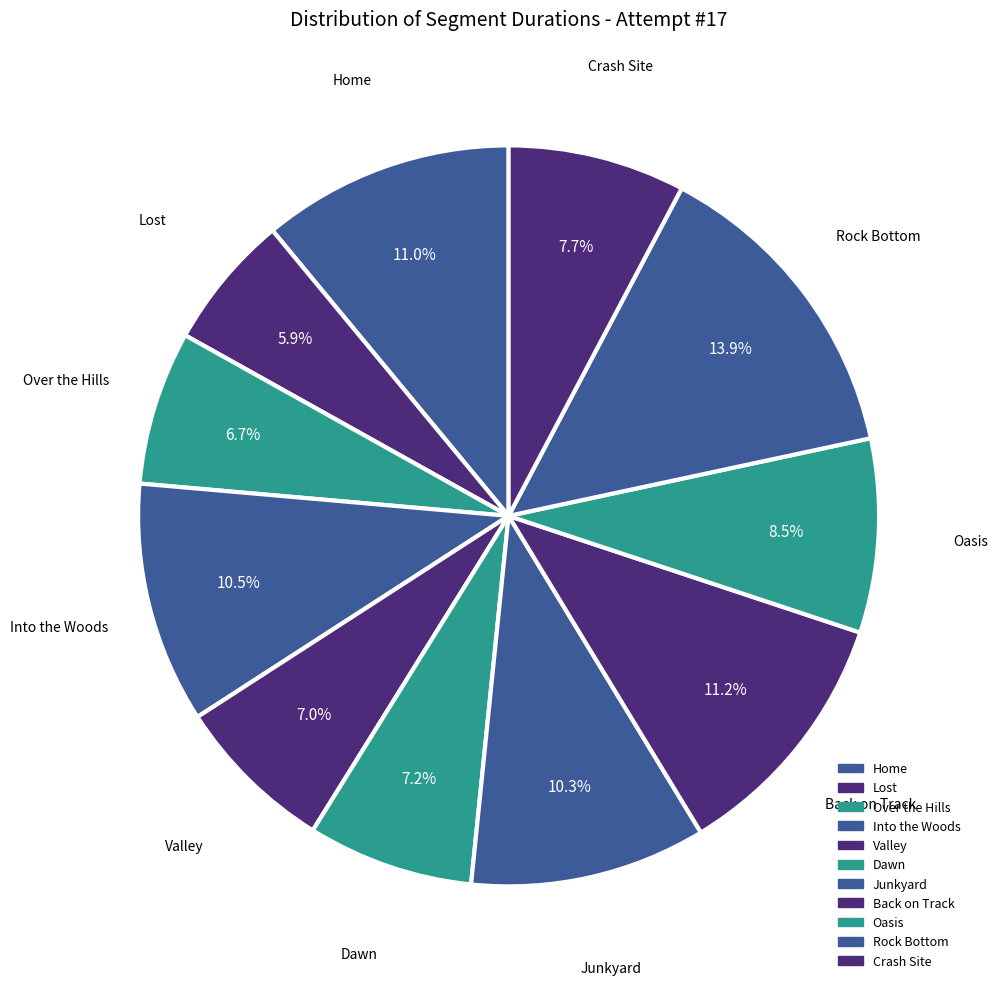

To the nearest percent, what is the average slice percentage?

9%